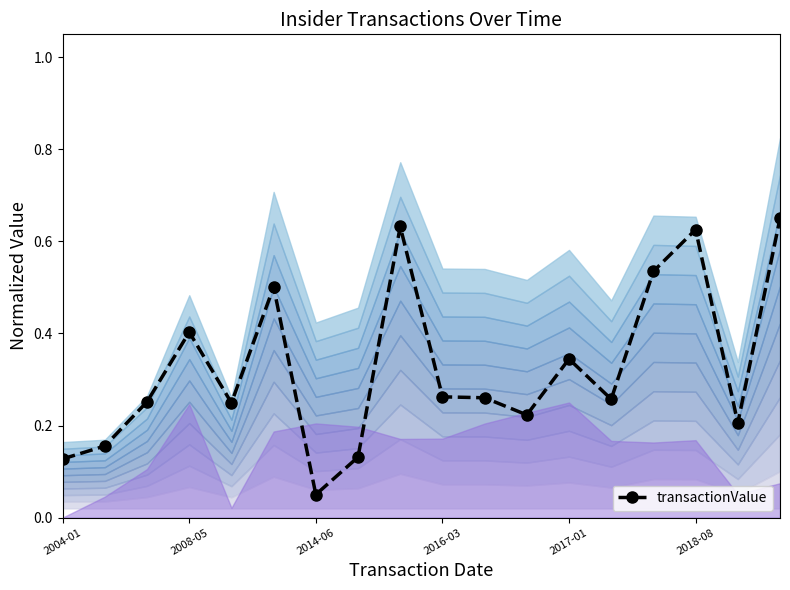

Between 2008-05 and 2018-08, which is larger?

2018-08